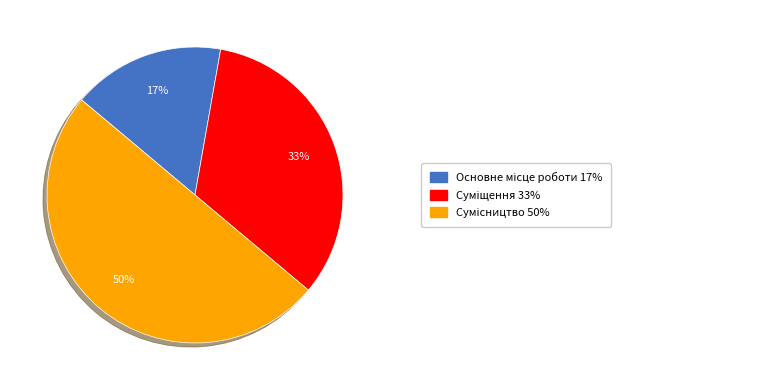

How many slices are in this pie chart?

3